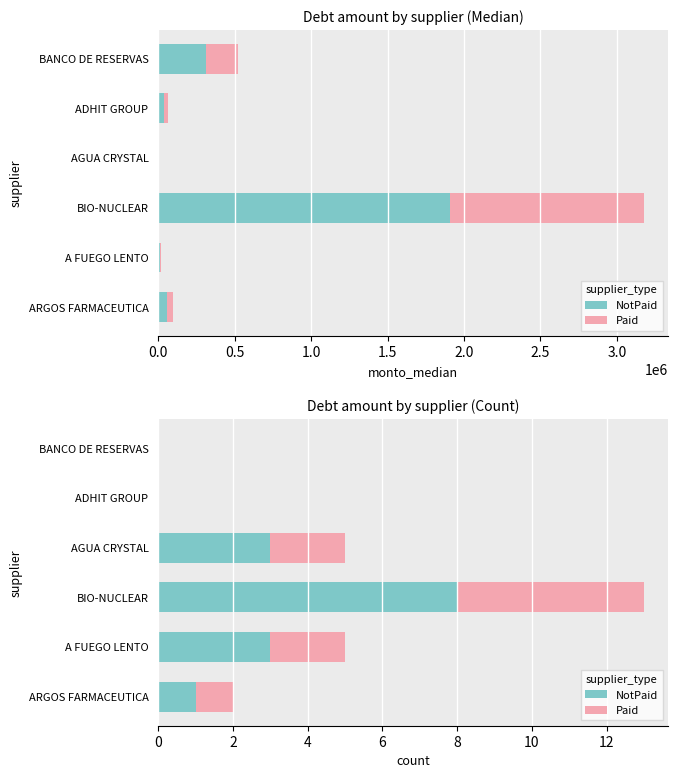

List the series in order of their peak value, highest first.

NotPaid, Paid